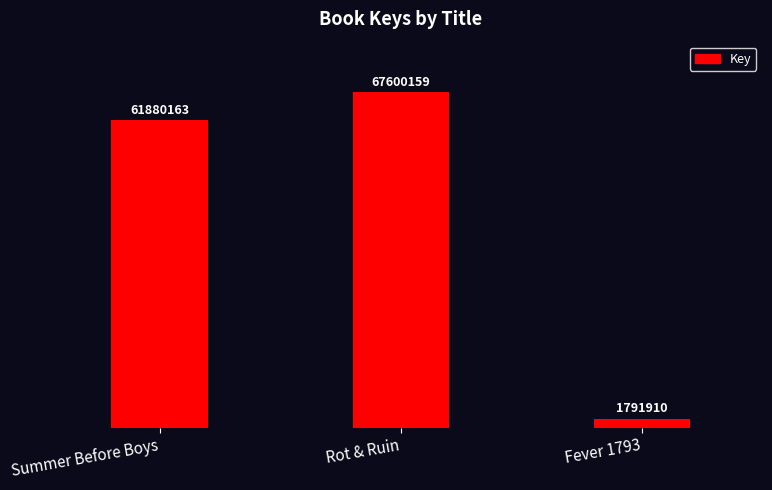

List the labels in order of value, largest first.

Rot & Ruin, Summer Before Boys, Fever 1793